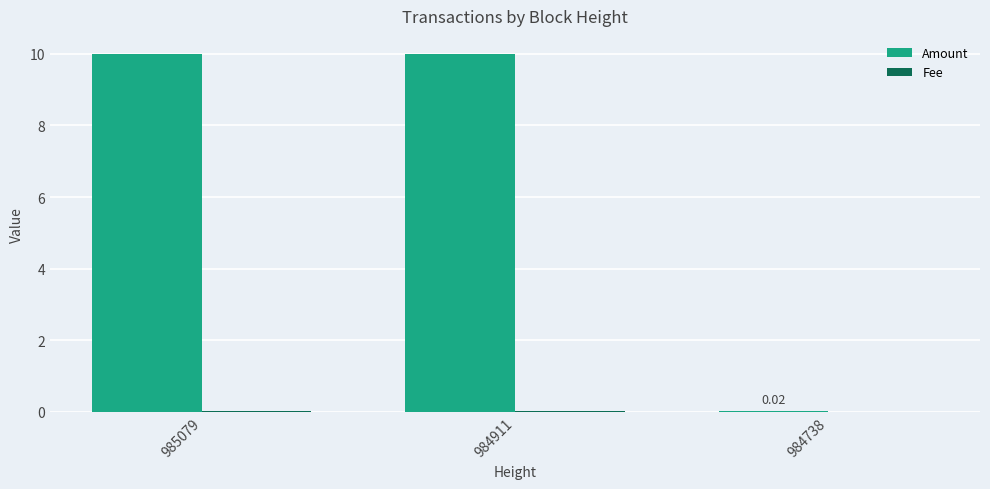

How many groups of bars are there?

3